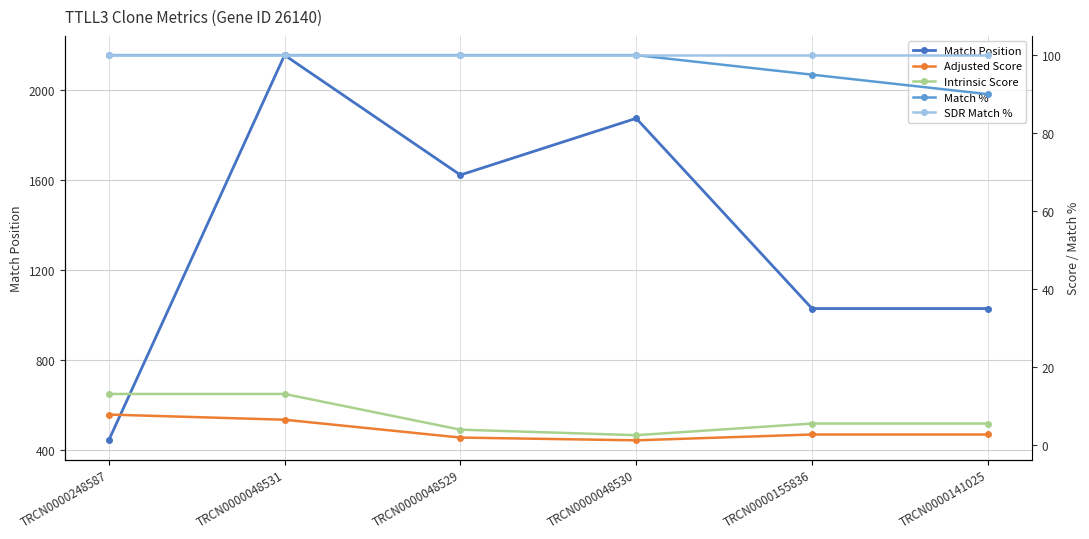

What position from the right is TRCN0000248587?

6